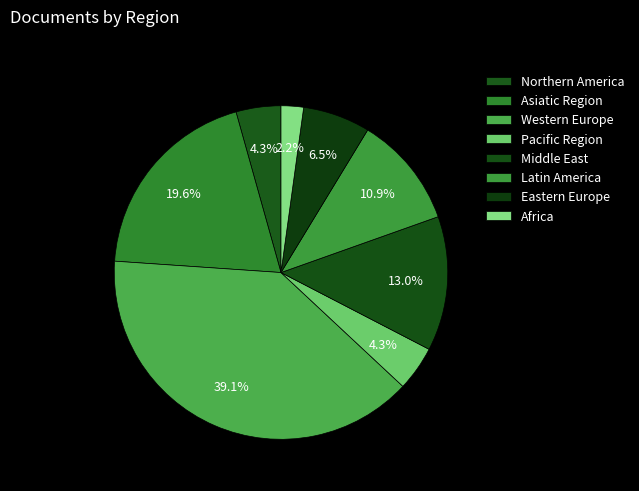

Which category has the smallest portion of the pie?

Africa